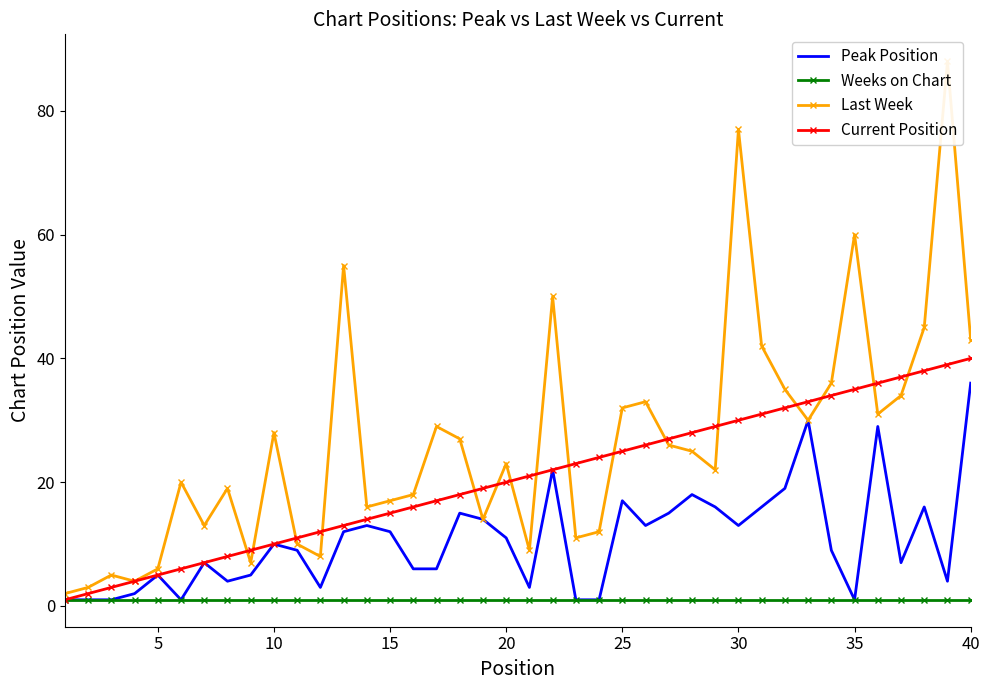

The value of Current Position at 30 is 19. True or false?

False